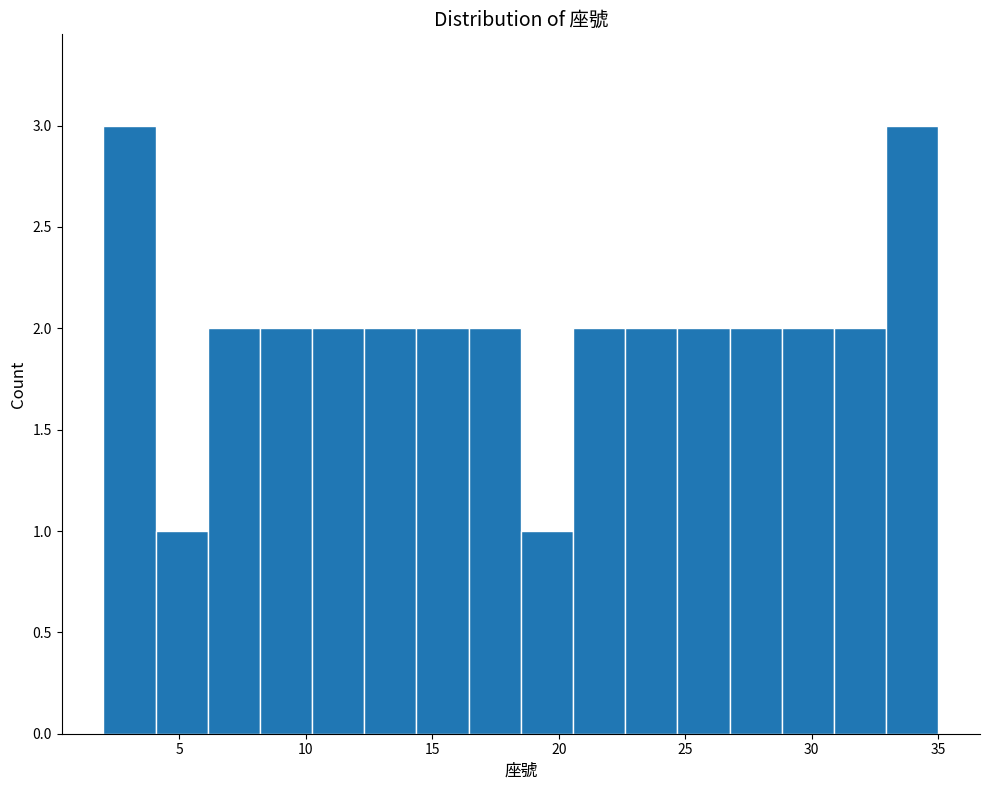

How tall is the bar that spans 29.0 to 31.0 on the x-axis? Neither the bar edges nor the heights are printed on the chart, so give them approximately, as read against the axes.

2